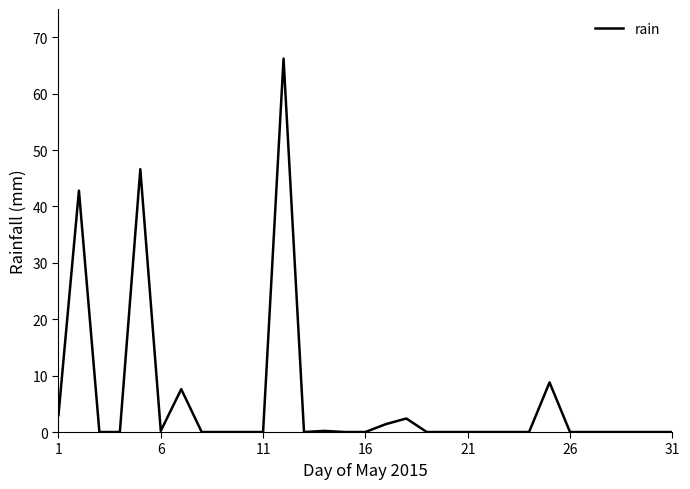

What is the difference between the maximum and minimum values?

66.2